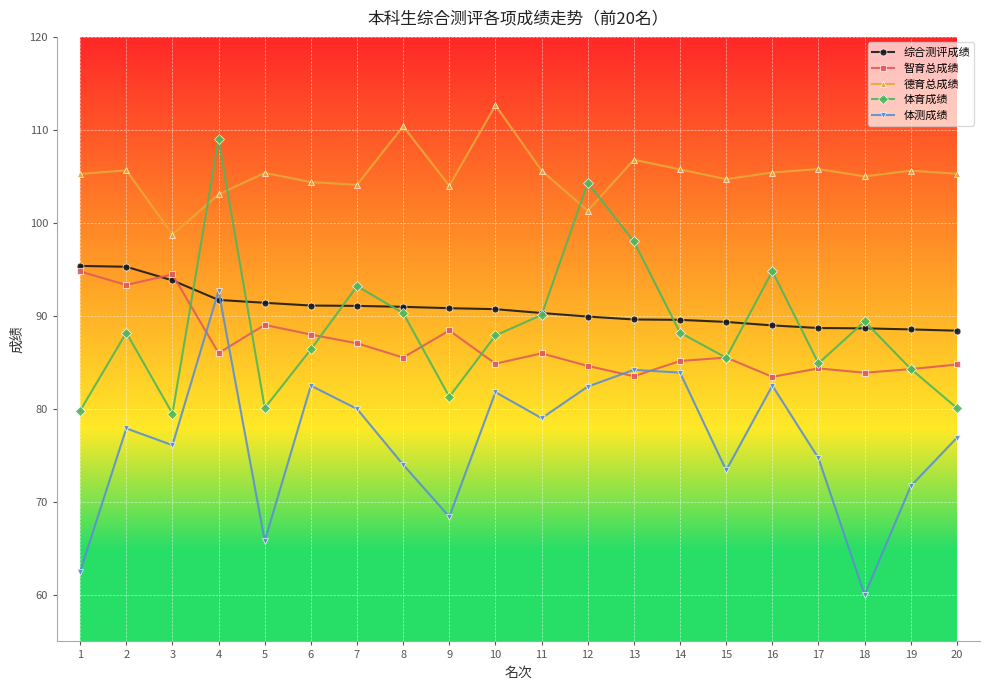

Count the number of data series in this chart.

5